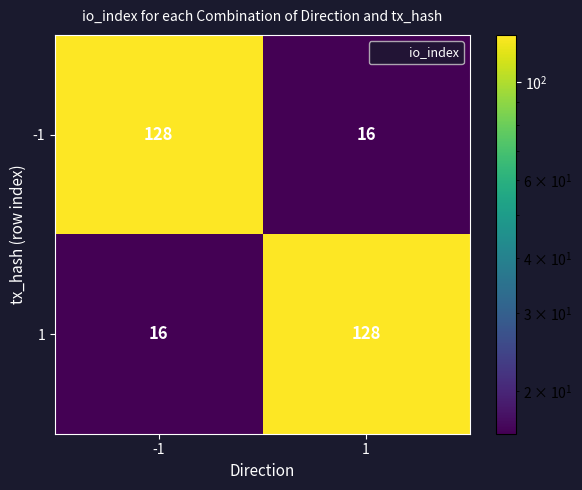

What is the difference between the maximum and minimum values in the -1 series?

112